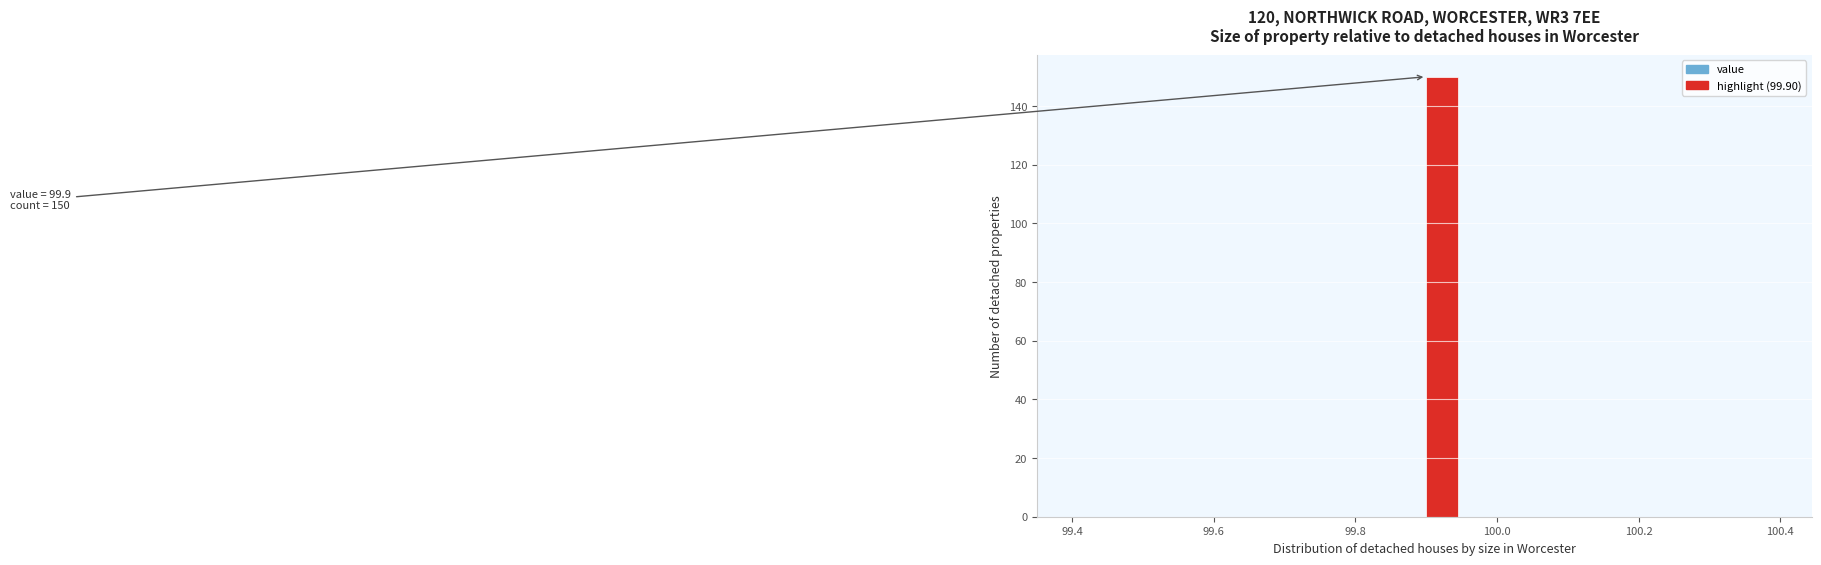

Around what value on the x-axis is the tallest bar? Give the approximate position of its centre, as read against the axis.

99.92